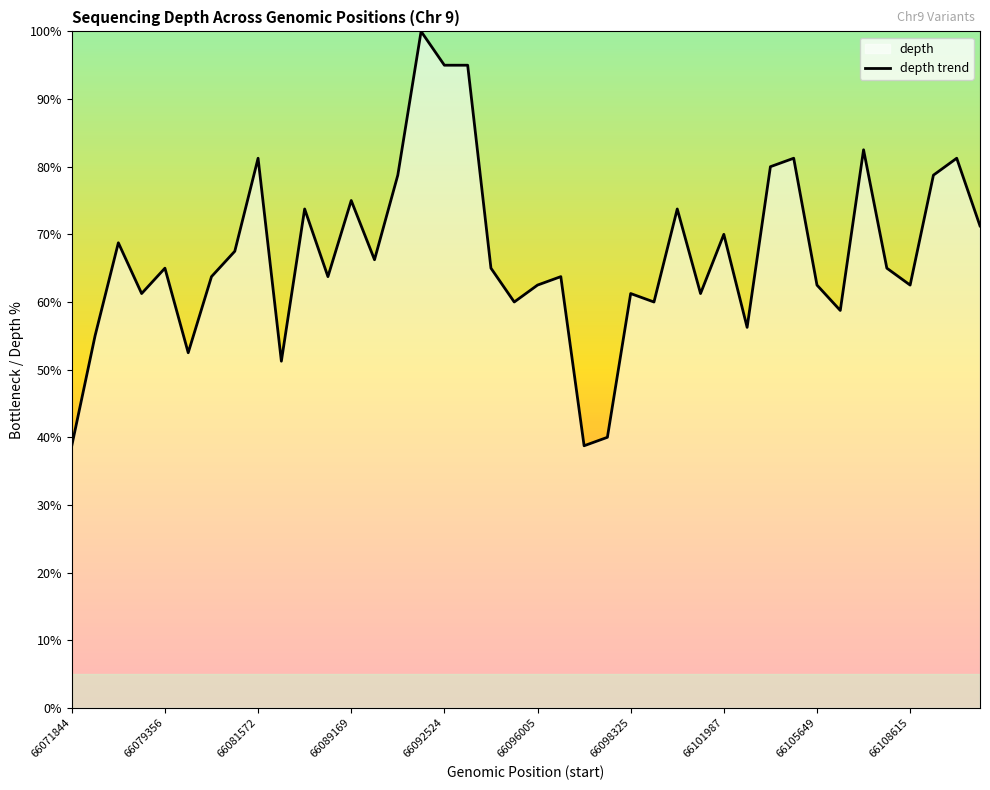

What is the greatest value displayed?

100.0